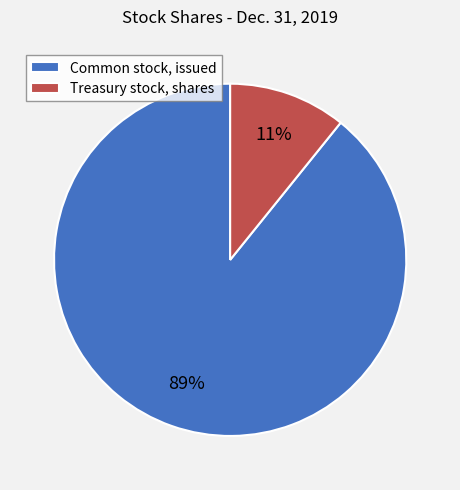

The Treasury stock, shares slice represents 1% of the pie. True or false?

False